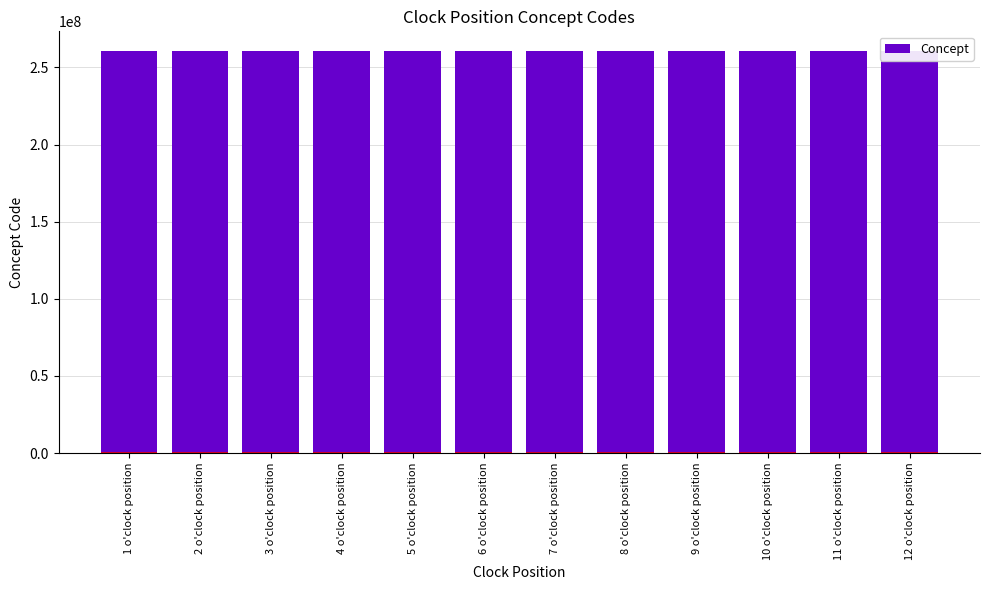

List the labels in order of value, smallest first.

1 o'clock position, 10 o'clock position, 11 o'clock position, 12 o'clock position, 2 o'clock position, 3 o'clock position, 4 o'clock position, 5 o'clock position, 6 o'clock position, 7 o'clock position, 8 o'clock position, 9 o'clock position